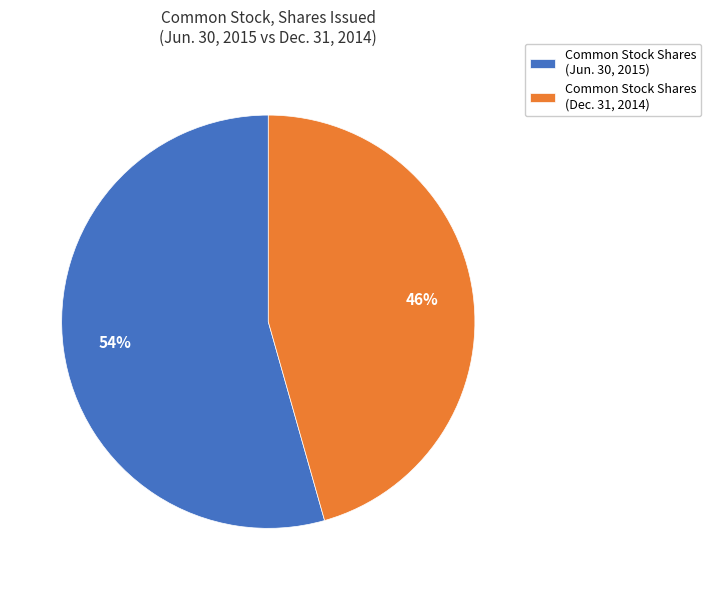

To the nearest percent, what is the combined percentage of Common Stock Shares (Dec. 31, 2014) and Common Stock Shares (Jun. 30, 2015)?

100%